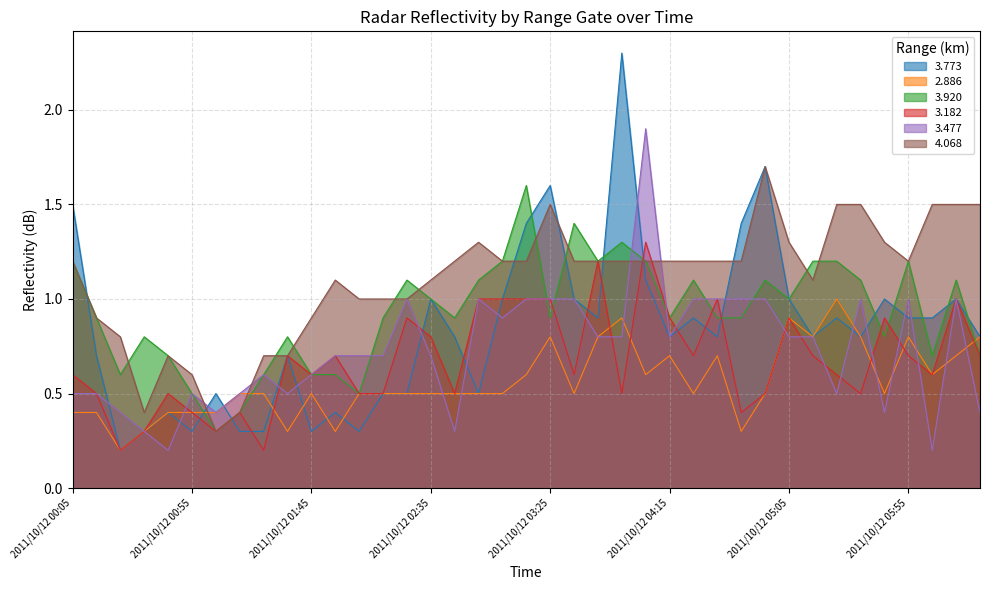

Reading left to right, what are all the values shown in this chart?

3.773: 2011/10/12 00:05=1.5	2011/10/12 00:15=0.7	2011/10/12 00:25=0.2	2011/10/12 00:35=0.3	2011/10/12 00:45=0.4	2011/10/12 00:55=0.3	2011/10/12 01:05=0.5	2011/10/12 01:15=0.3	2011/10/12 01:25=0.3	2011/10/12 01:35=0.7	2011/10/12 01:45=0.3	2011/10/12 01:55=0.4	2011/10/12 02:05=0.3	2011/10/12 02:15=0.5	2011/10/12 02:25=0.5	2011/10/12 02:35=1.0	2011/10/12 02:45=0.8	2011/10/12 02:55=0.5	2011/10/12 03:05=1.0	2011/10/12 03:15=1.4	2011/10/12 03:25=1.6	2011/10/12 03:35=1.0	2011/10/12 03:45=0.9	2011/10/12 03:55=2.3	2011/10/12 04:05=1.1	2011/10/12 04:15=0.8	2011/10/12 04:25=0.9	2011/10/12 04:35=0.8	2011/10/12 04:45=1.4	2011/10/12 04:55=1.7	2011/10/12 05:05=1.0	2011/10/12 05:15=0.8	2011/10/12 05:25=0.9	2011/10/12 05:35=0.8	2011/10/12 05:45=1.0	2011/10/12 05:55=0.9	2011/10/12 06:05=0.9	2011/10/12 06:15=1.0	2011/10/12 06:35=0.8
2.886: 2011/10/12 00:05=0.4	2011/10/12 00:15=0.4	2011/10/12 00:25=0.2	2011/10/12 00:35=0.3	2011/10/12 00:45=0.4	2011/10/12 00:55=0.4	2011/10/12 01:05=0.4	2011/10/12 01:15=0.5	2011/10/12 01:25=0.5	2011/10/12 01:35=0.3	2011/10/12 01:45=0.5	2011/10/12 01:55=0.3	2011/10/12 02:05=0.5	2011/10/12 02:15=0.5	2011/10/12 02:25=0.5	2011/10/12 02:35=0.5	2011/10/12 02:45=0.5	2011/10/12 02:55=0.5	2011/10/12 03:05=0.5	2011/10/12 03:15=0.6	2011/10/12 03:25=0.8	2011/10/12 03:35=0.5	2011/10/12 03:45=0.8	2011/10/12 03:55=0.9	2011/10/12 04:05=0.6	2011/10/12 04:15=0.7	2011/10/12 04:25=0.5	2011/10/12 04:35=0.7	2011/10/12 04:45=0.3	2011/10/12 04:55=0.5	2011/10/12 05:05=0.9	2011/10/12 05:15=0.8	2011/10/12 05:25=1.0	2011/10/12 05:35=0.8	2011/10/12 05:45=0.5	2011/10/12 05:55=0.8	2011/10/12 06:05=0.6	2011/10/12 06:15=0.7	2011/10/12 06:35=0.8
3.920: 2011/10/12 00:05=1.2	2011/10/12 00:15=0.9	2011/10/12 00:25=0.6	2011/10/12 00:35=0.8	2011/10/12 00:45=0.7	2011/10/12 00:55=0.5	2011/10/12 01:05=0.3	2011/10/12 01:15=0.4	2011/10/12 01:25=0.6	2011/10/12 01:35=0.8	2011/10/12 01:45=0.6	2011/10/12 01:55=0.6	2011/10/12 02:05=0.5	2011/10/12 02:15=0.9	2011/10/12 02:25=1.1	2011/10/12 02:35=1.0	2011/10/12 02:45=0.9	2011/10/12 02:55=1.1	2011/10/12 03:05=1.2	2011/10/12 03:15=1.6	2011/10/12 03:25=0.9	2011/10/12 03:35=1.4	2011/10/12 03:45=1.2	2011/10/12 03:55=1.3	2011/10/12 04:05=1.2	2011/10/12 04:15=0.9	2011/10/12 04:25=1.1	2011/10/12 04:35=0.9	2011/10/12 04:45=0.9	2011/10/12 04:55=1.1	2011/10/12 05:05=1.0	2011/10/12 05:15=1.2	2011/10/12 05:25=1.2	2011/10/12 05:35=1.1	2011/10/12 05:45=0.8	2011/10/12 05:55=1.2	2011/10/12 06:05=0.7	2011/10/12 06:15=1.1	2011/10/12 06:35=0.7
3.182: 2011/10/12 00:05=0.6	2011/10/12 00:15=0.5	2011/10/12 00:25=0.2	2011/10/12 00:35=0.3	2011/10/12 00:45=0.5	2011/10/12 00:55=0.4	2011/10/12 01:05=0.3	2011/10/12 01:15=0.4	2011/10/12 01:25=0.2	2011/10/12 01:35=0.7	2011/10/12 01:45=0.6	2011/10/12 01:55=0.7	2011/10/12 02:05=0.5	2011/10/12 02:15=0.5	2011/10/12 02:25=0.9	2011/10/12 02:35=0.8	2011/10/12 02:45=0.5	2011/10/12 02:55=1.0	2011/10/12 03:05=1.0	2011/10/12 03:15=1.0	2011/10/12 03:25=1.0	2011/10/12 03:35=0.6	2011/10/12 03:45=1.2	2011/10/12 03:55=0.5	2011/10/12 04:05=1.3	2011/10/12 04:15=0.9	2011/10/12 04:25=0.7	2011/10/12 04:35=1.0	2011/10/12 04:45=0.4	2011/10/12 04:55=0.5	2011/10/12 05:05=0.9	2011/10/12 05:15=0.7	2011/10/12 05:25=0.6	2011/10/12 05:35=0.5	2011/10/12 05:45=0.9	2011/10/12 05:55=0.7	2011/10/12 06:05=0.6	2011/10/12 06:15=1.0	2011/10/12 06:35=0.7
3.477: 2011/10/12 00:05=0.5	2011/10/12 00:15=0.5	2011/10/12 00:25=0.4	2011/10/12 00:35=0.3	2011/10/12 00:45=0.2	2011/10/12 00:55=0.5	2011/10/12 01:05=0.4	2011/10/12 01:15=0.5	2011/10/12 01:25=0.6	2011/10/12 01:35=0.5	2011/10/12 01:45=0.6	2011/10/12 01:55=0.7	2011/10/12 02:05=0.7	2011/10/12 02:15=0.7	2011/10/12 02:25=1.0	2011/10/12 02:35=0.7	2011/10/12 02:45=0.3	2011/10/12 02:55=1.0	2011/10/12 03:05=0.9	2011/10/12 03:15=1.0	2011/10/12 03:25=1.0	2011/10/12 03:35=1.0	2011/10/12 03:45=0.8	2011/10/12 03:55=0.8	2011/10/12 04:05=1.9	2011/10/12 04:15=0.8	2011/10/12 04:25=1.0	2011/10/12 04:35=1.0	2011/10/12 04:45=1.0	2011/10/12 04:55=1.0	2011/10/12 05:05=0.8	2011/10/12 05:15=0.8	2011/10/12 05:25=0.5	2011/10/12 05:35=1.0	2011/10/12 05:45=0.4	2011/10/12 05:55=1.0	2011/10/12 06:05=0.2	2011/10/12 06:15=1.0	2011/10/12 06:35=0.4
4.068: 2011/10/12 00:05=1.2	2011/10/12 00:15=0.9	2011/10/12 00:25=0.8	2011/10/12 00:35=0.4	2011/10/12 00:45=0.7	2011/10/12 00:55=0.6	2011/10/12 01:05=0.3	2011/10/12 01:15=0.4	2011/10/12 01:25=0.7	2011/10/12 01:35=0.7	2011/10/12 01:45=0.9	2011/10/12 01:55=1.1	2011/10/12 02:05=1.0	2011/10/12 02:15=1.0	2011/10/12 02:25=1.0	2011/10/12 02:35=1.1	2011/10/12 02:45=1.2	2011/10/12 02:55=1.3	2011/10/12 03:05=1.2	2011/10/12 03:15=1.2	2011/10/12 03:25=1.5	2011/10/12 03:35=1.2	2011/10/12 03:45=1.2	2011/10/12 03:55=1.2	2011/10/12 04:05=1.2	2011/10/12 04:15=1.2	2011/10/12 04:25=1.2	2011/10/12 04:35=1.2	2011/10/12 04:45=1.2	2011/10/12 04:55=1.7	2011/10/12 05:05=1.3	2011/10/12 05:15=1.1	2011/10/12 05:25=1.5	2011/10/12 05:35=1.5	2011/10/12 05:45=1.3	2011/10/12 05:55=1.2	2011/10/12 06:05=1.5	2011/10/12 06:15=1.5	2011/10/12 06:35=1.5